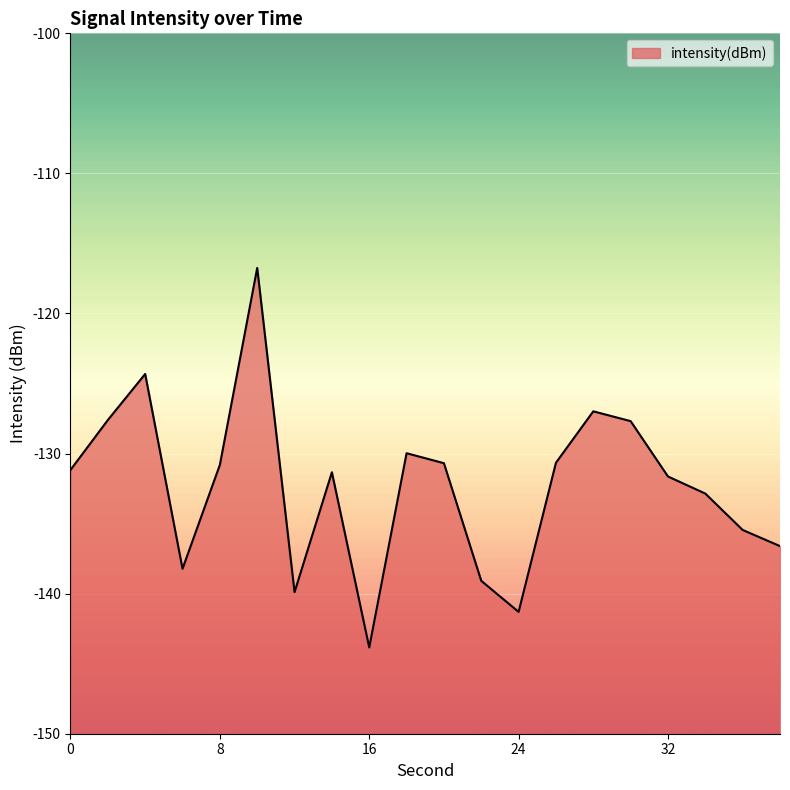

At which category does the data reach its first local peak?

4